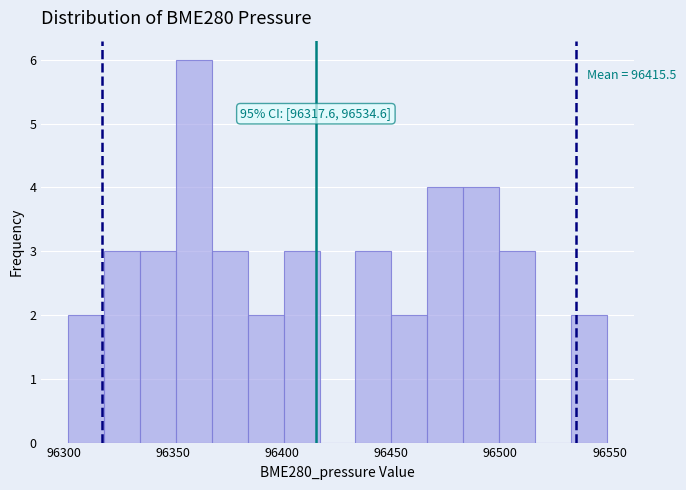

Read against the x-axis, roughly where is the centre of the tallest bar?

96360